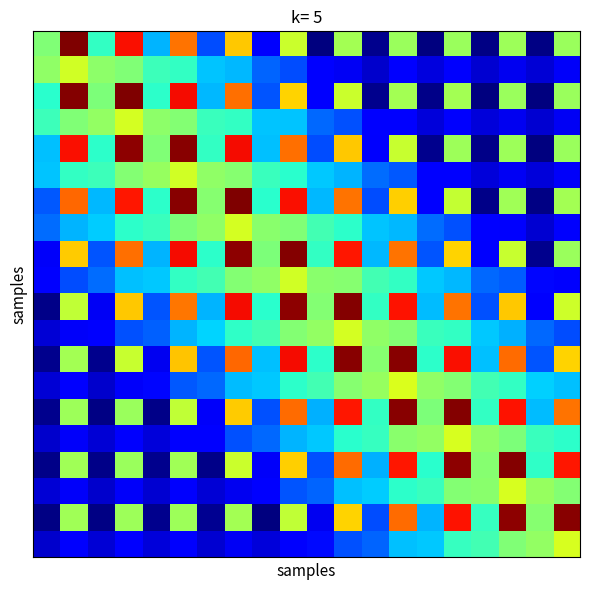

How many data points does each series have?

20